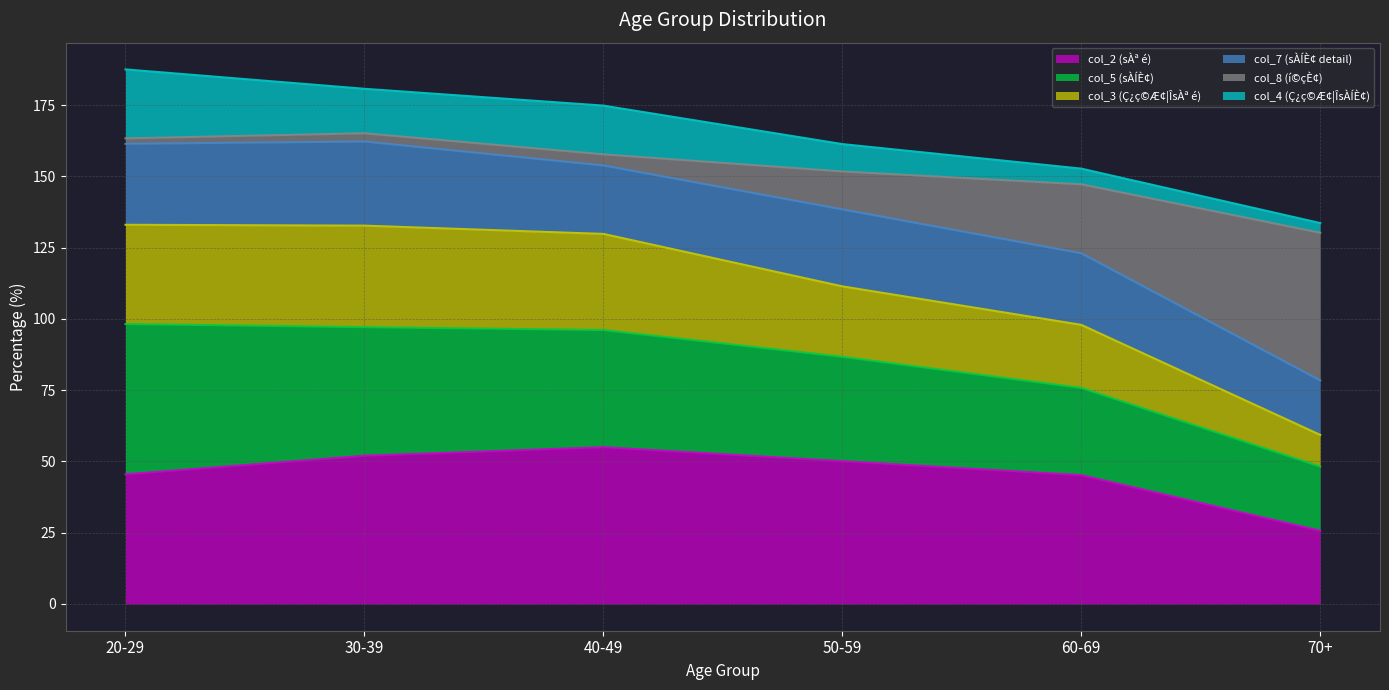

How many lines are shown in the chart?

6